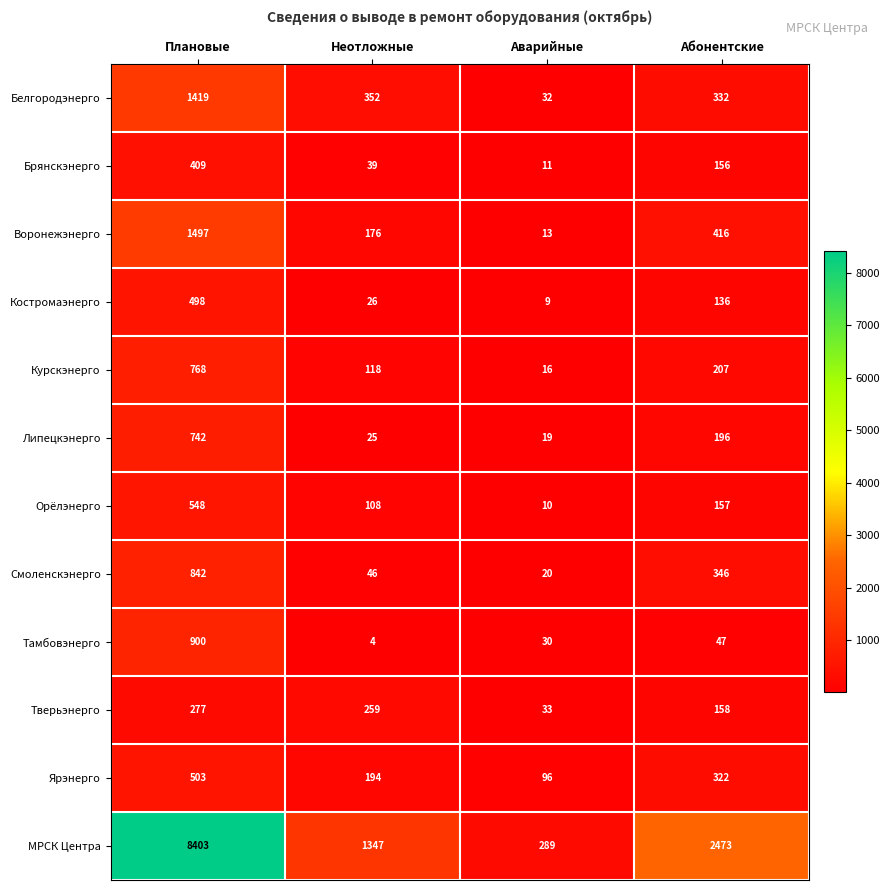

What is the difference between the maximum and minimum values in the Ярэнерго series?

407